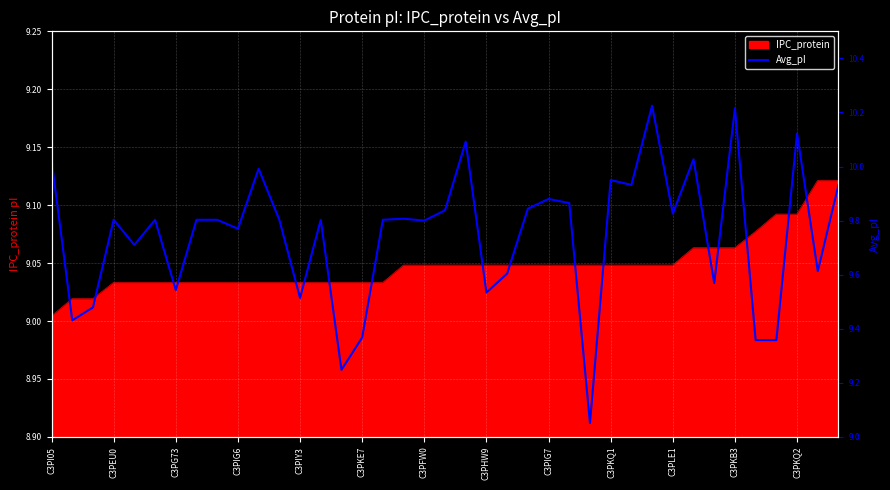

List the labels in order of value, smallest first.

26, 14, 34, 35, 15, C3PEU0, C3PG73, C3PKQ2, 21, C3PFW0, 32, 22, 37, C3PIY3, C3PKQ1, 18, C3PIG6, C3PKE7, C3PHW9, C3PIG7, C3PKB3, 13, 16, 17, 30, 19, 23, 25, 24, 28, 38, 27, C3PLE1, C3PI05, 31, 20, 36, 33, 29